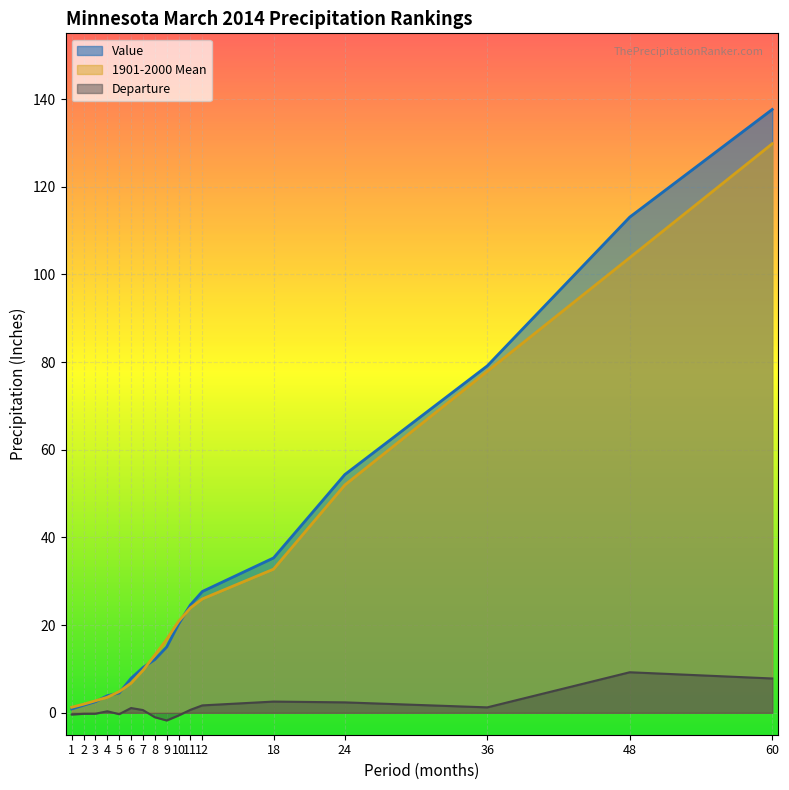

How many lines are shown in the chart?

3